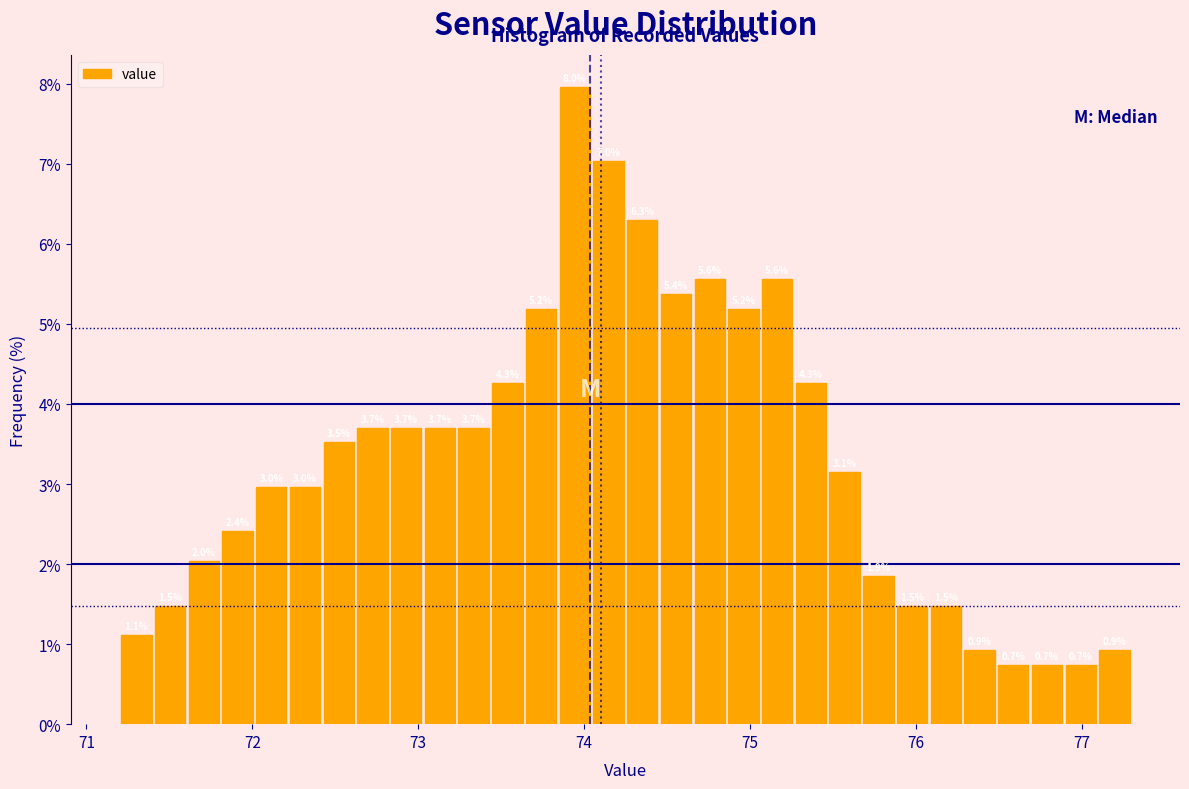

Around what value on the x-axis is the tallest bar? Give the approximate position of its centre, as read against the axis.

73.9